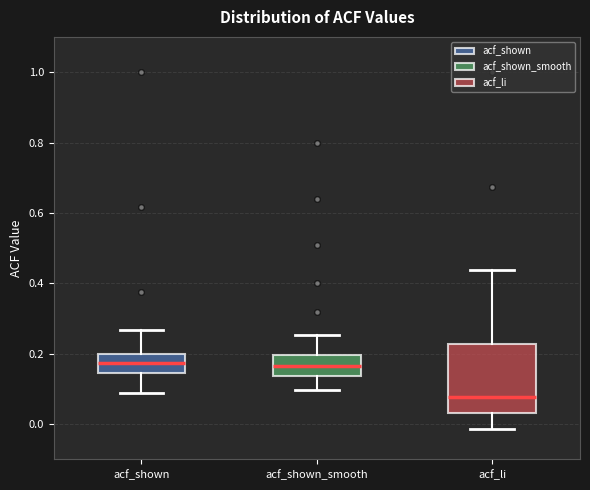

Which box is the tallest, from its lower edge to its upper edge?

acf_li